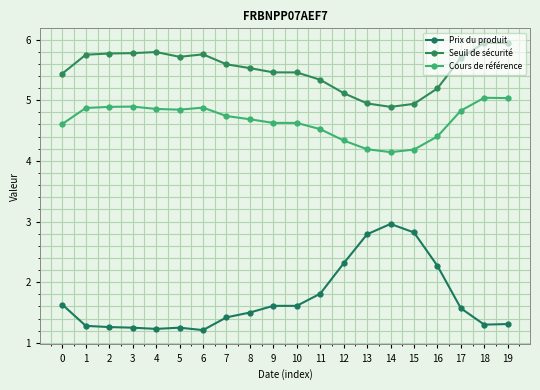

At which category is the sum across all series the highest?

18